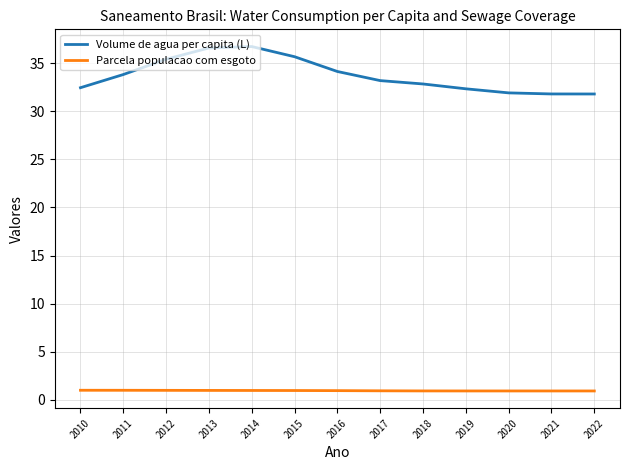

What is the spread (max minus min) of values at 2014?

35.8